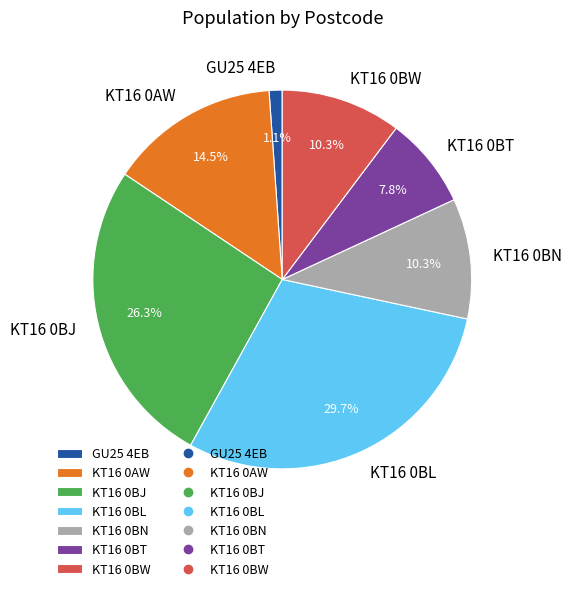

How many segments does this pie chart have?

7